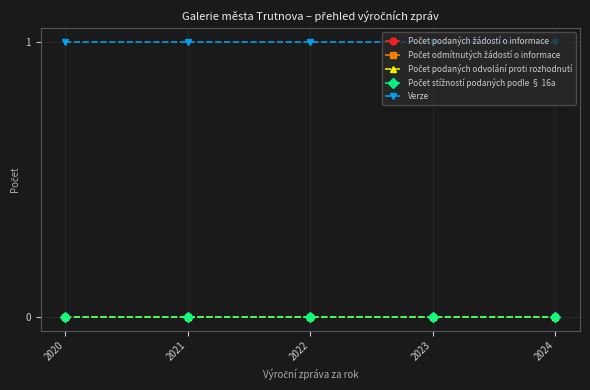

True or false: Verze and Počet podaných odvolání proti rozhodnutí intersect in this chart.

False